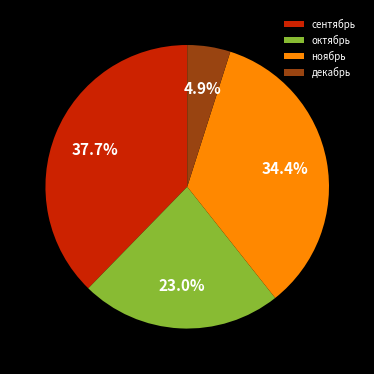

What percentage is NOT represented by ноябрь?

65.6%